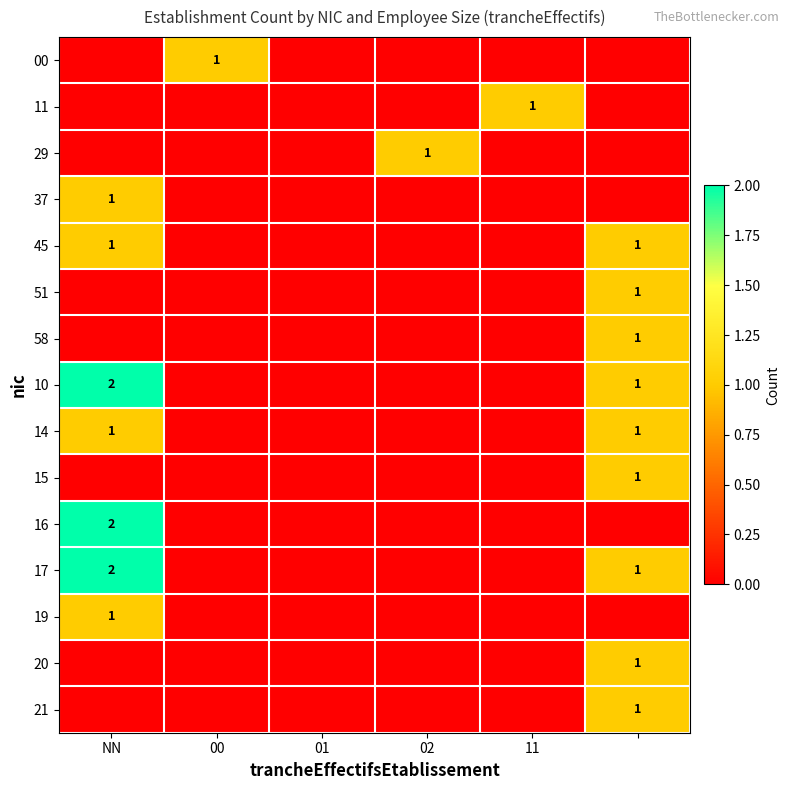

Which series has the largest total across all categories?

10